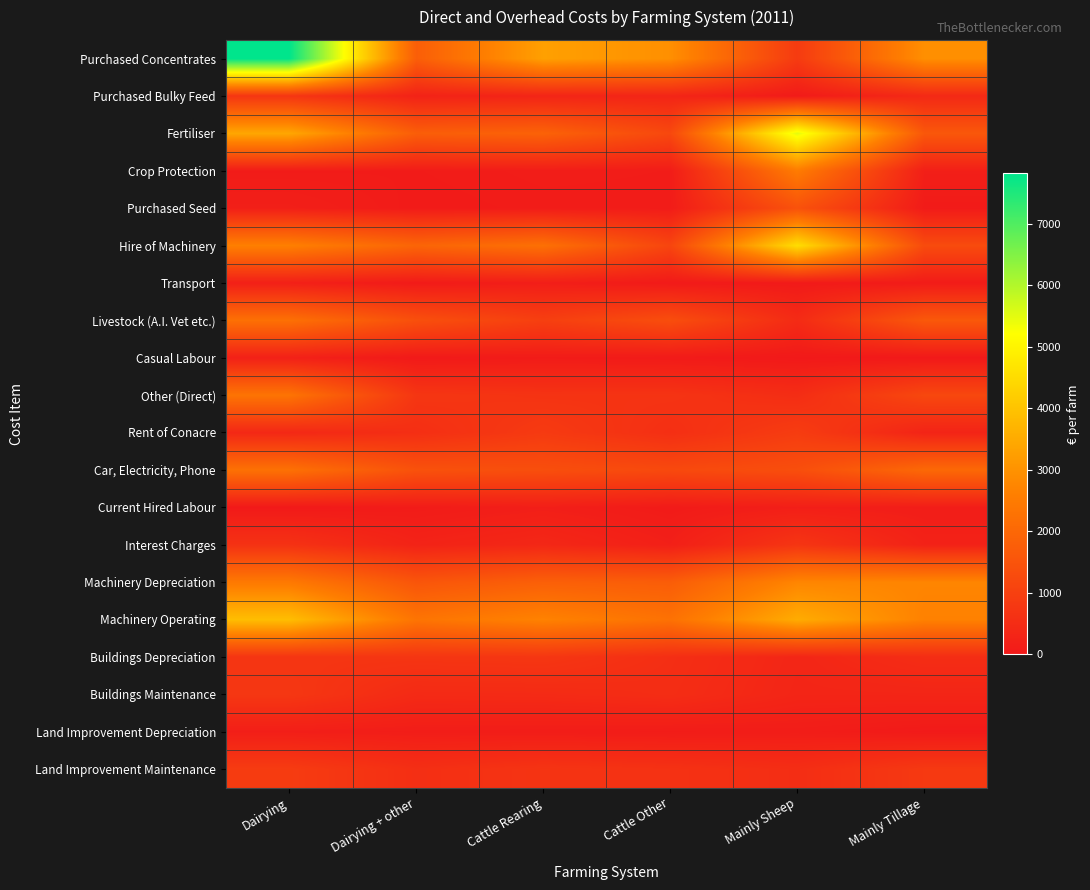

Count the number of data series in this chart.

20